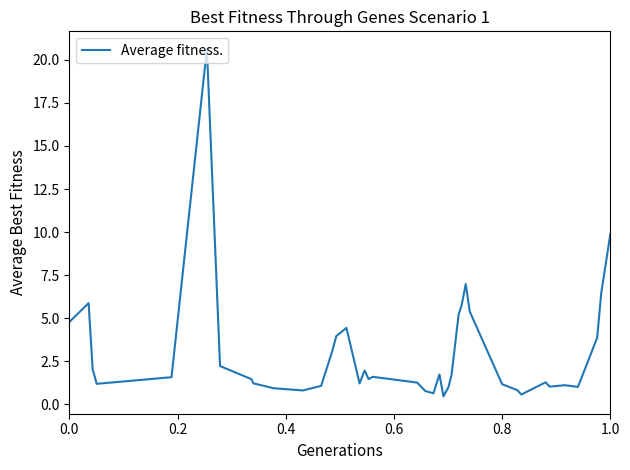

What is the maximum value shown in the chart?

20.6